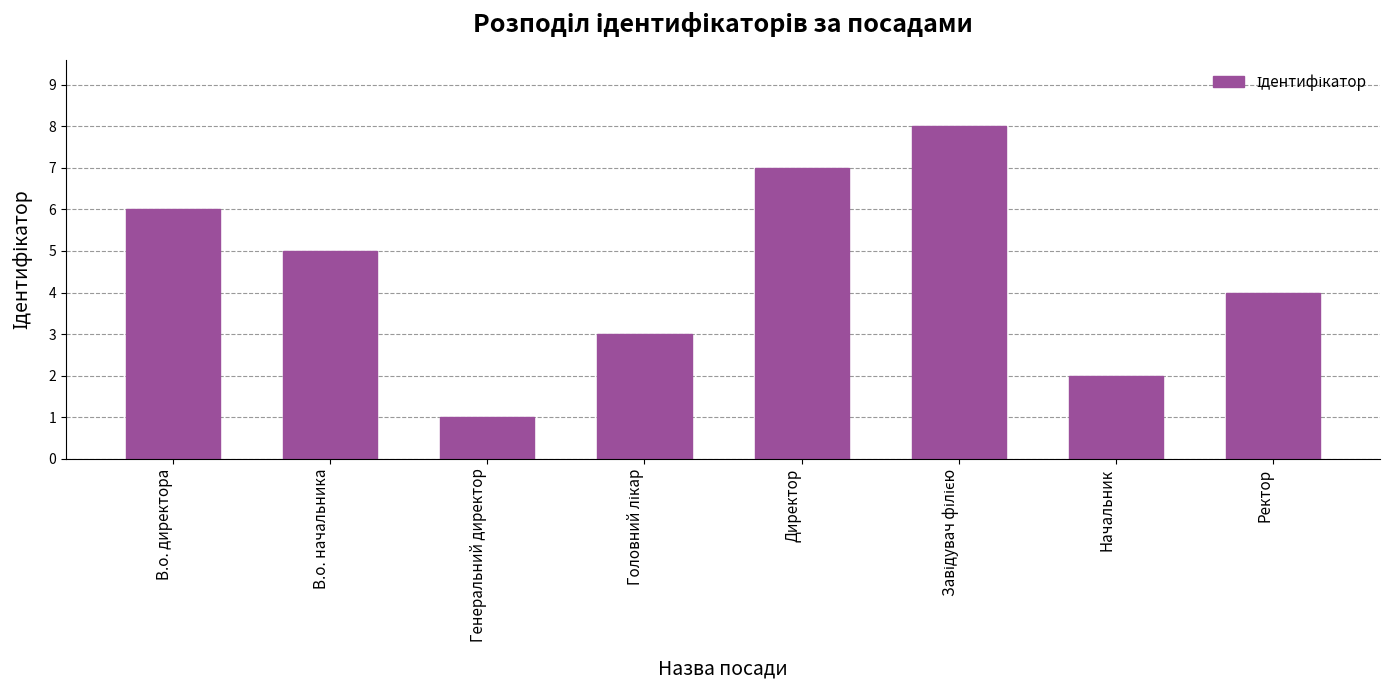

Count the values in the range 3 to 7.

5